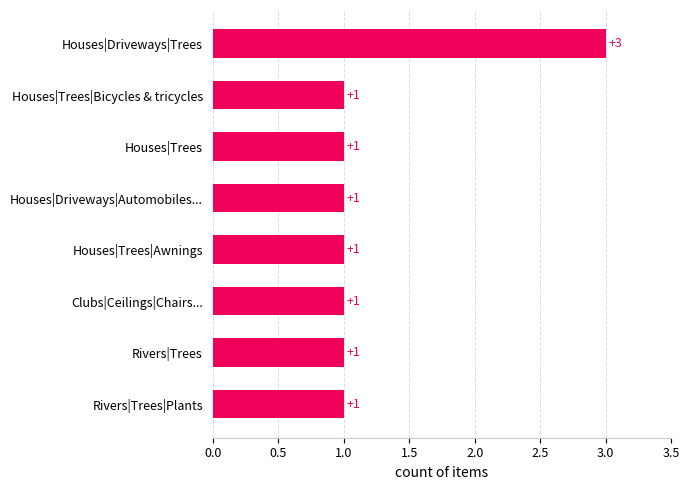

How many series are shown in this chart?

1